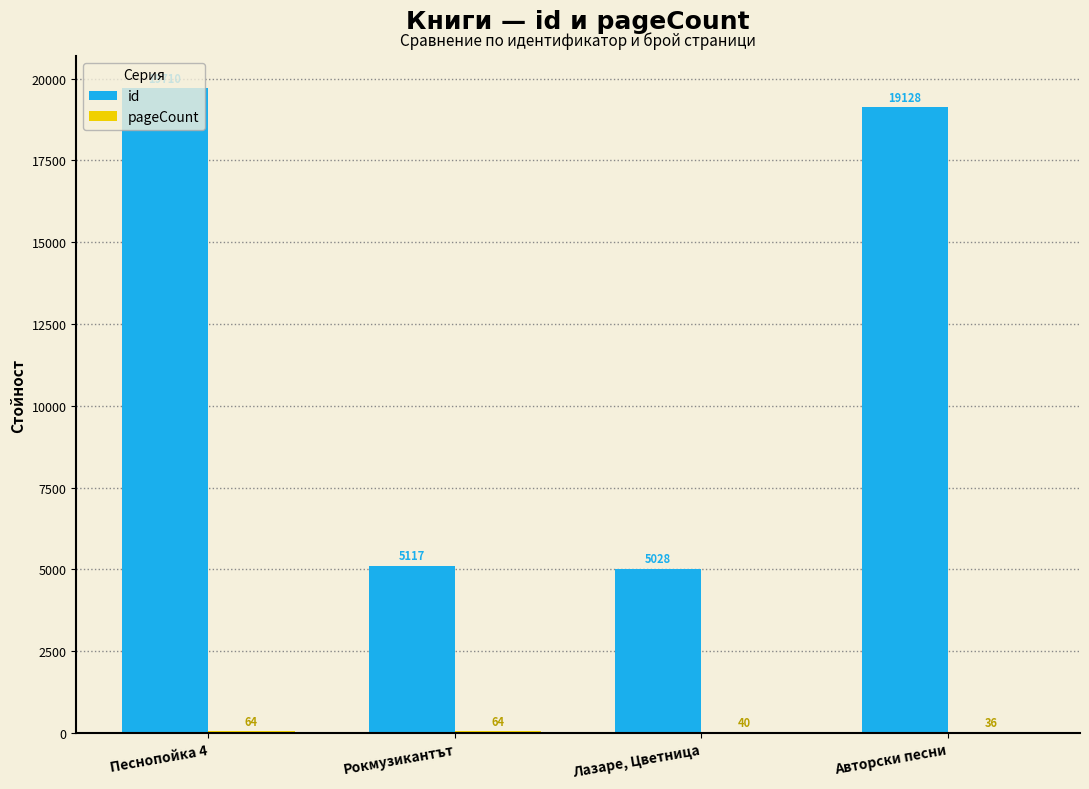

What is the sum of the id values at Авторски песни and Песнопойка 4?

38838